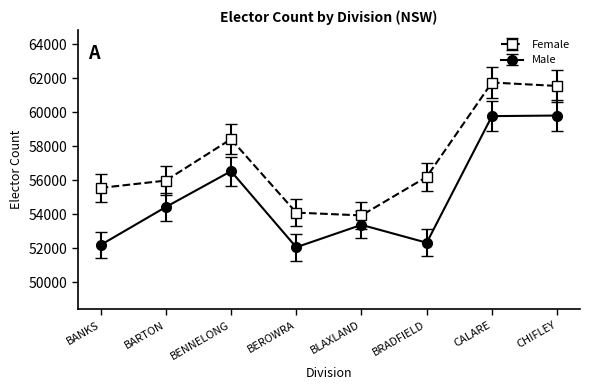

At which label does Female reach its peak?

CALARE